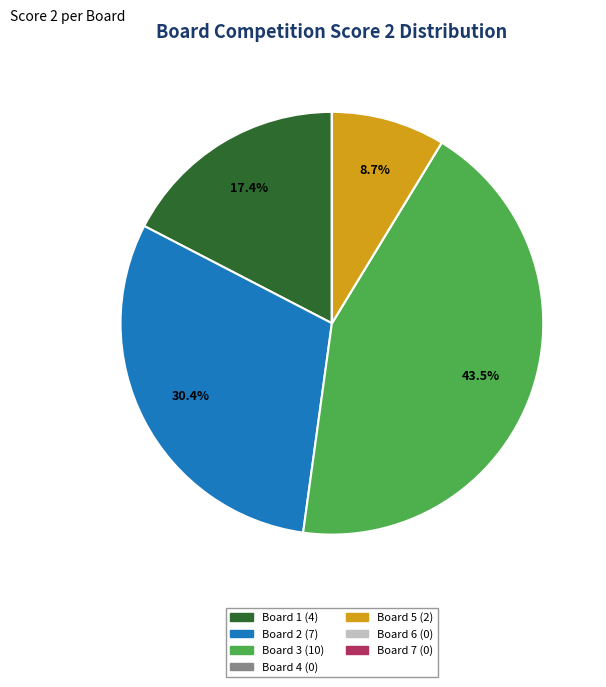

Does Board 2 account for over 50% of the chart?

No